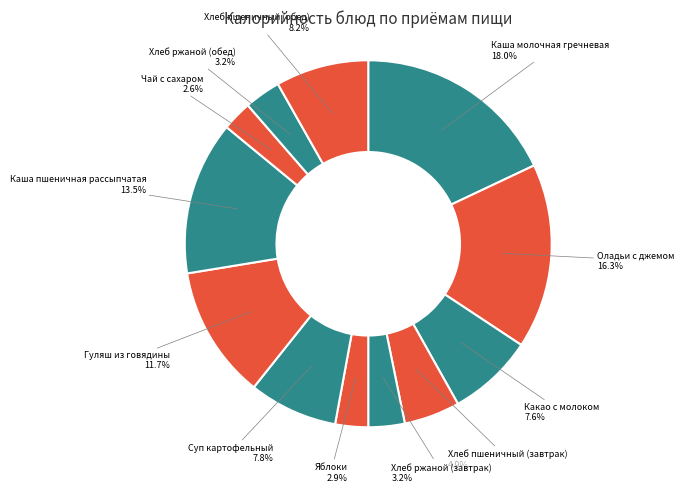

To the nearest percent, what is the combined percentage of Яблоки and Гуляш из говядины?

15%